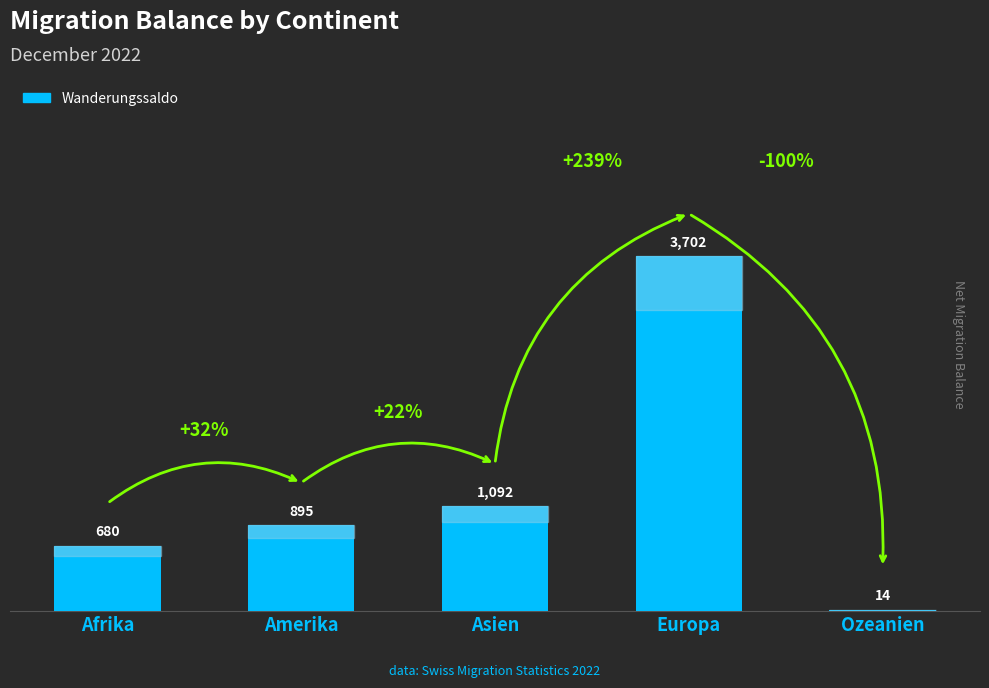

At which label is the value closest to 1858?

Asien